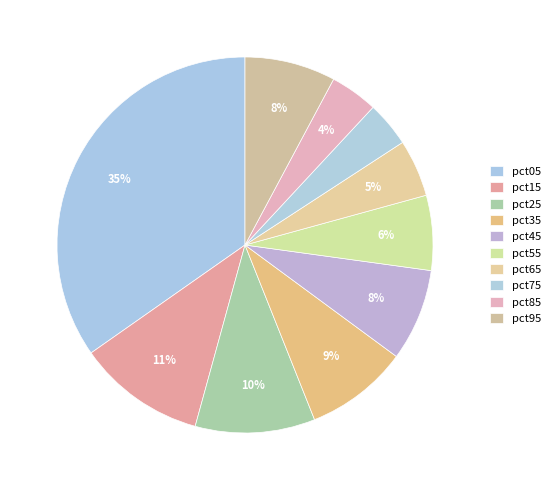

How many segments does this pie chart have?

10